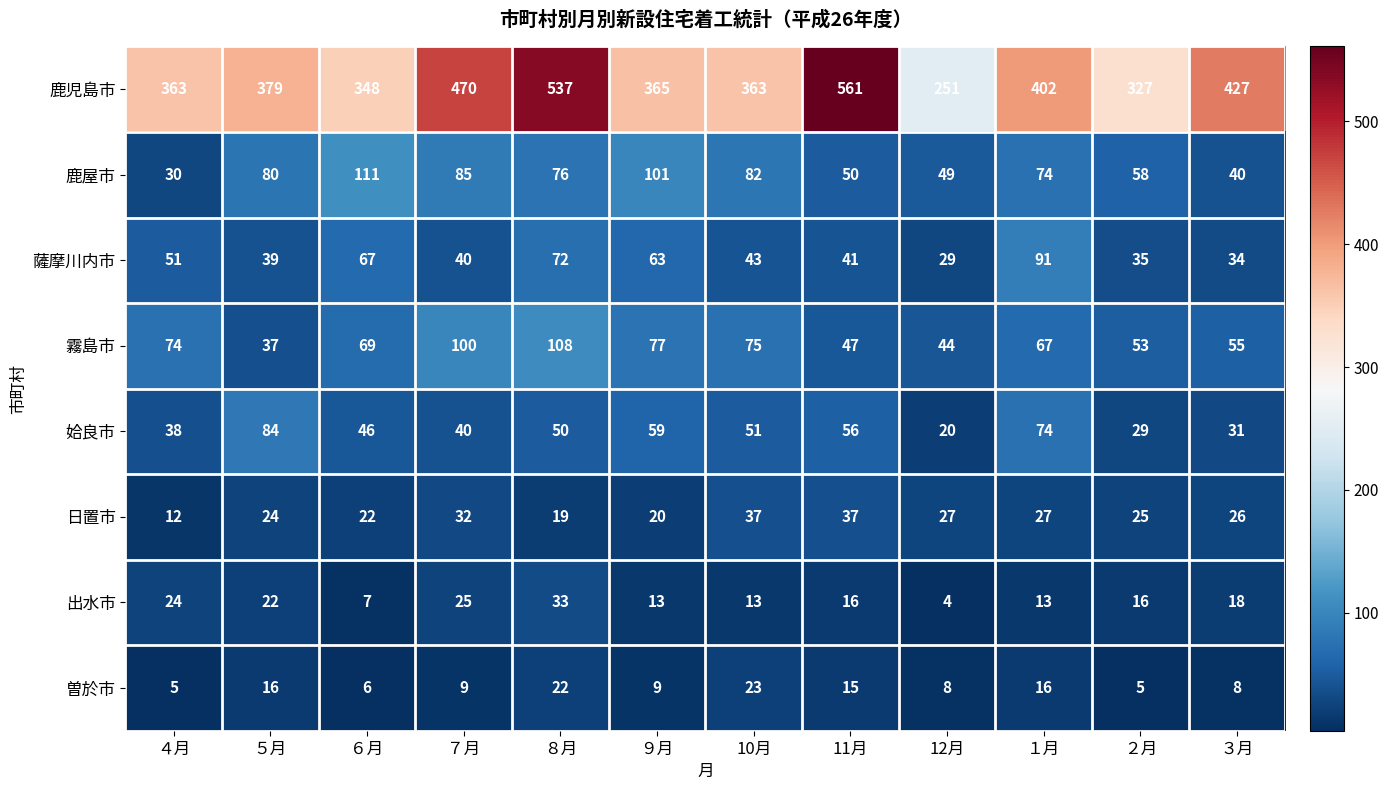

Which series has the largest total across all categories?

鹿児島市